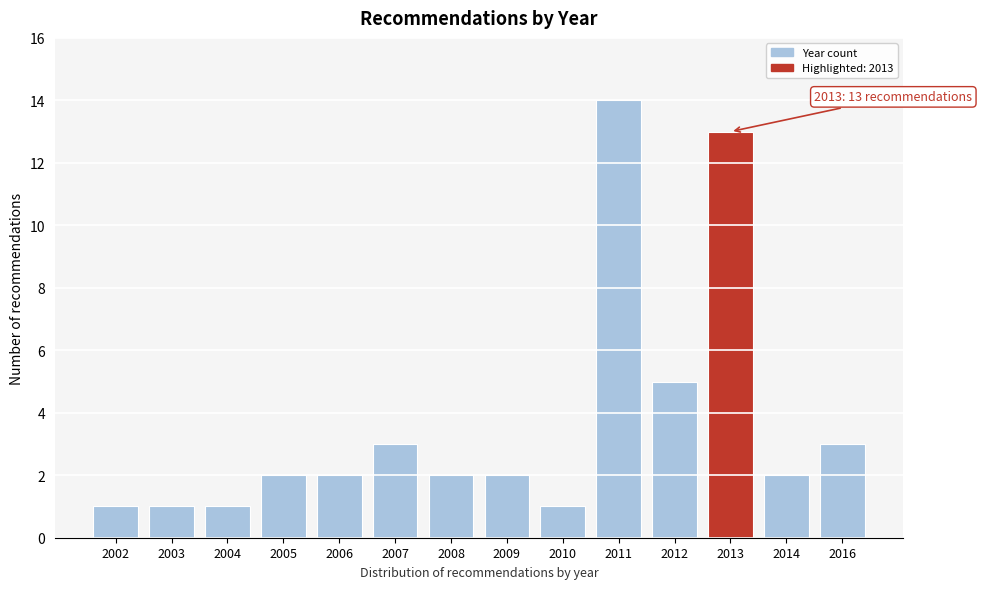

Reading left to right, extract all data points from this chart.

2002=1	2003=1	2004=1	2005=2	2006=2	2007=3	2008=2	2009=2	2010=1	2011=14	2012=5	2013=13	2014=2	2016=3